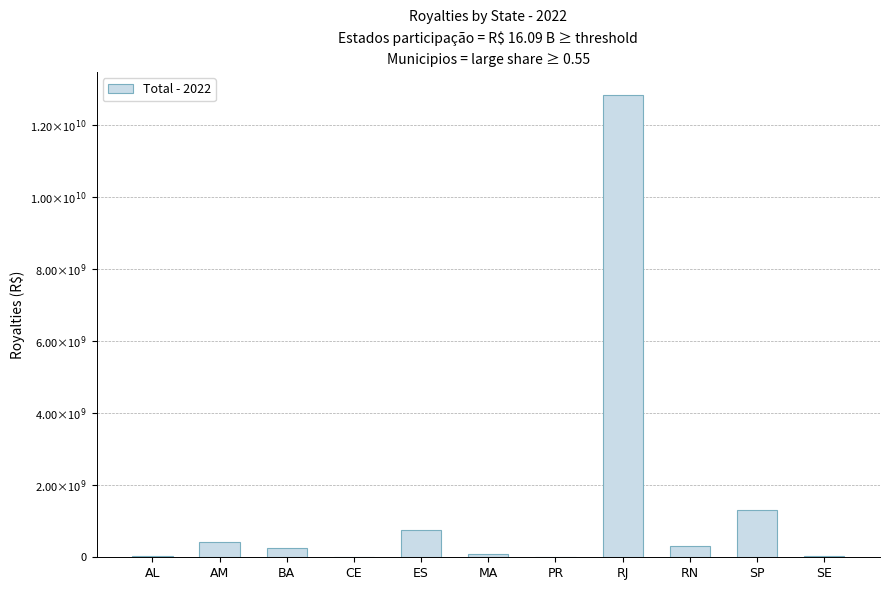

List the labels in order of value, largest first.

RJ, SP, ES, AM, RN, BA, MA, AL, SE, PR, CE